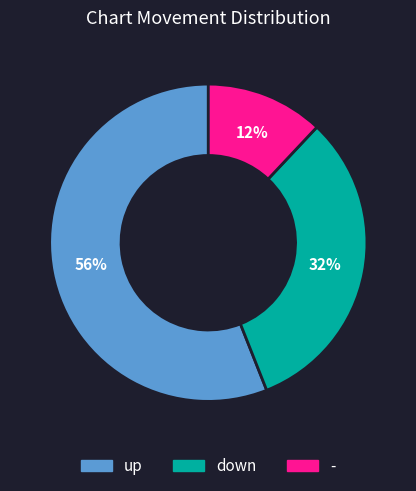

True or false: down accounts for 21% of the total.

False